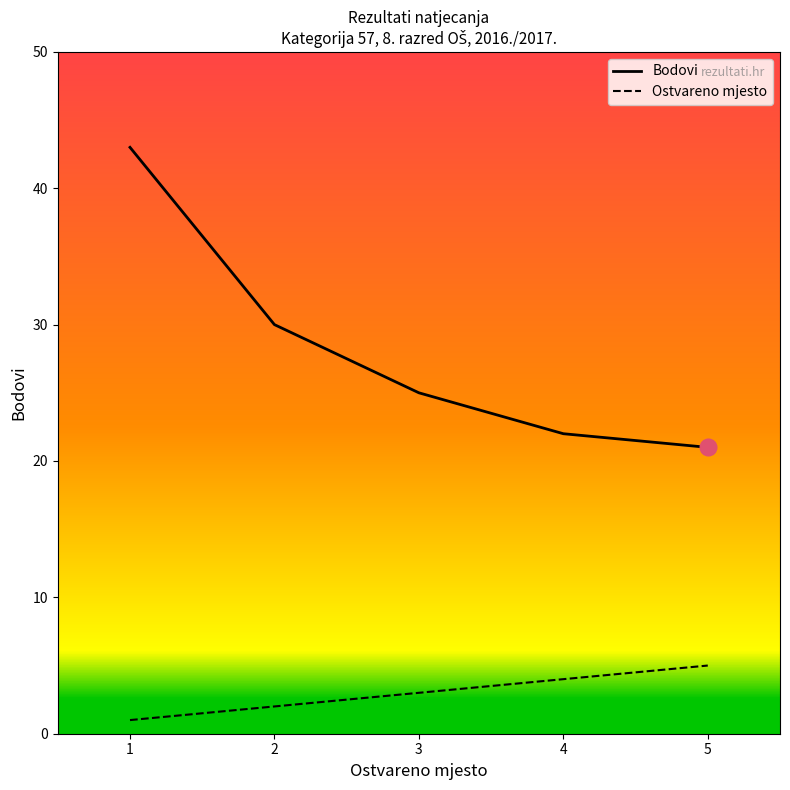

Rank the series at 5 from highest to lowest value.

Bodovi, Ostvareno mjesto